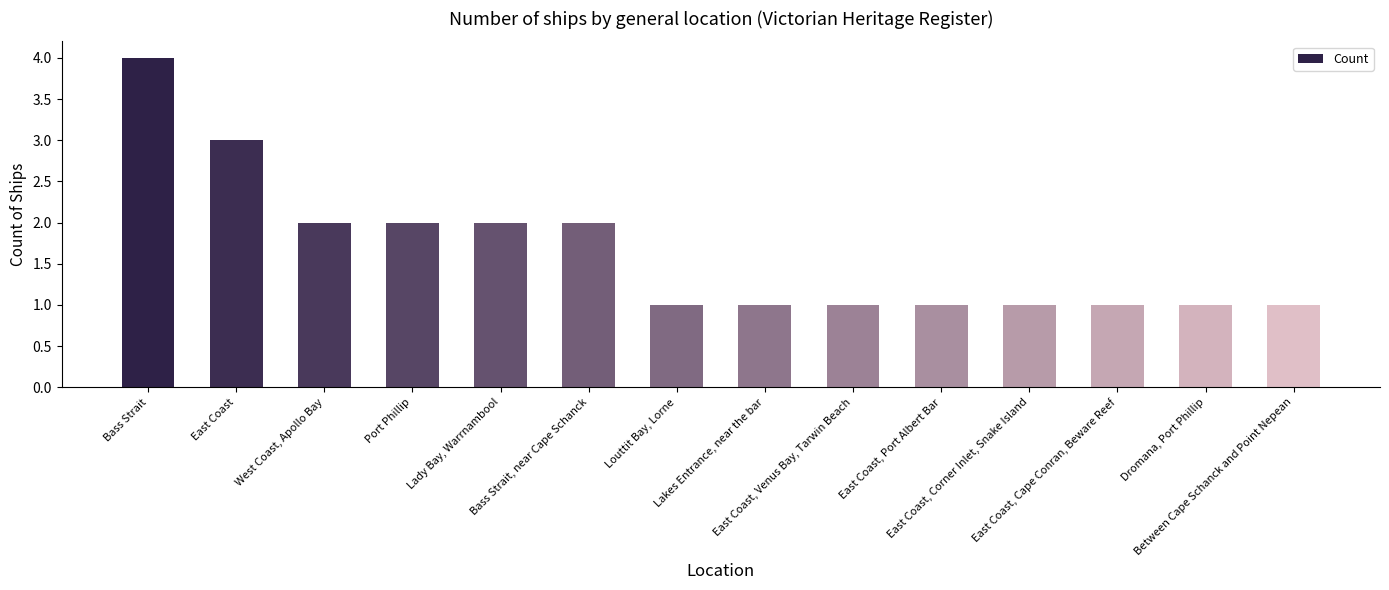

What is the sum of the values at Lakes Entrance, near the bar and Bass Strait, near Cape Schanck?

3